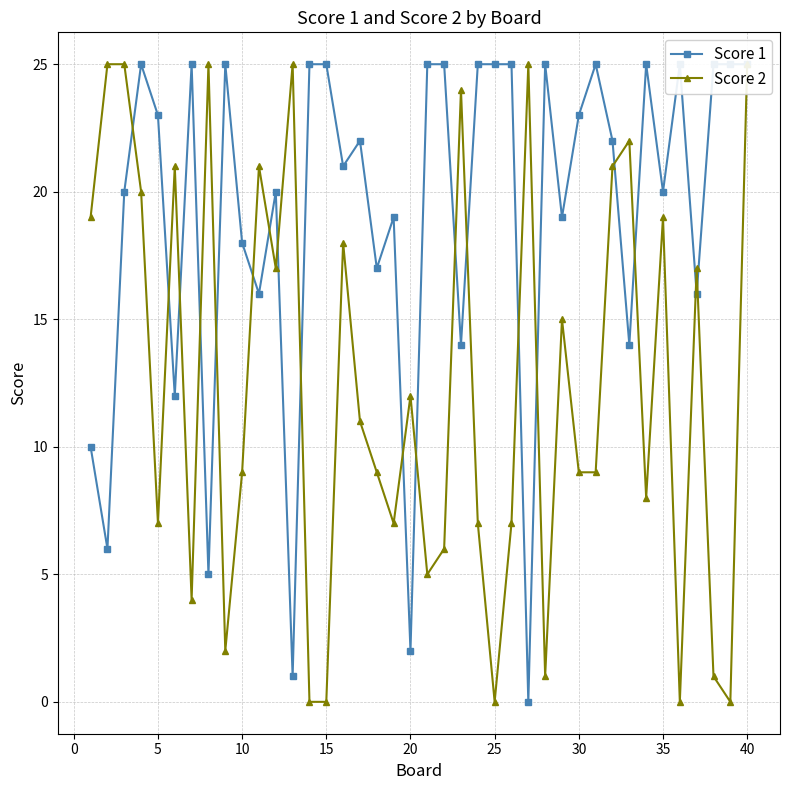

After their last crossing, which series has the higher values: Score 1 or Score 2?

Score 1